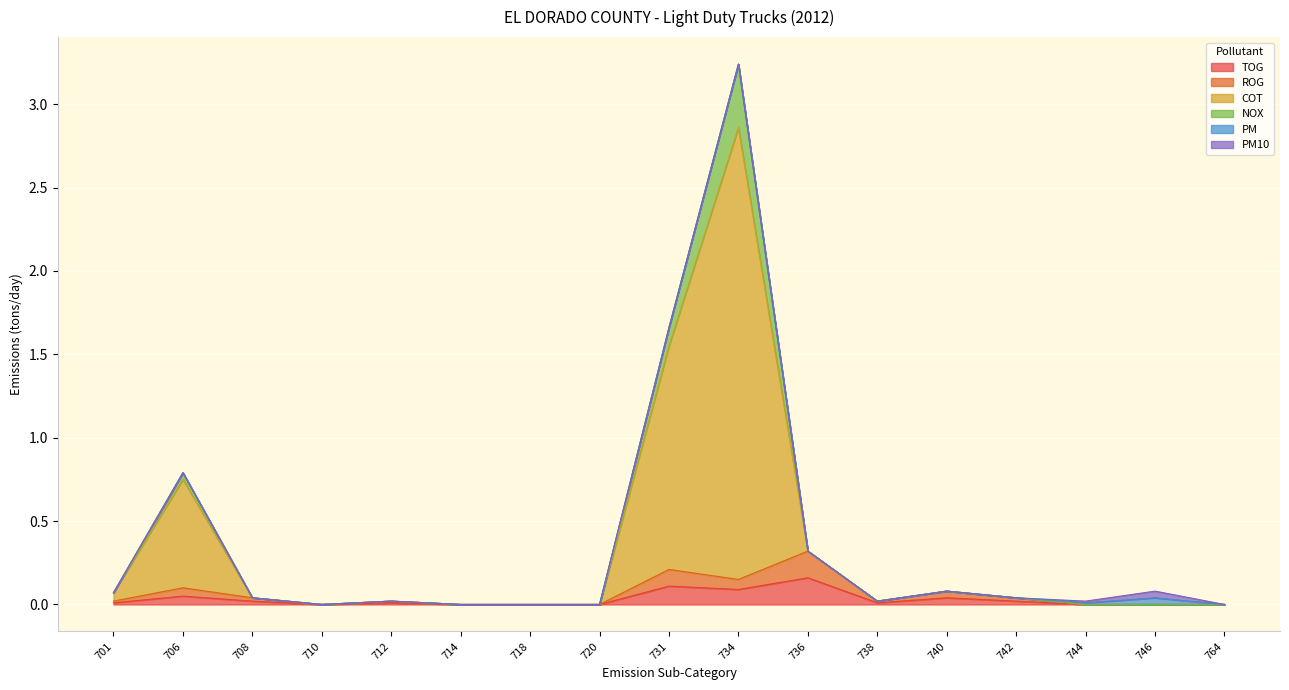

What is the greatest value displayed?

3.2